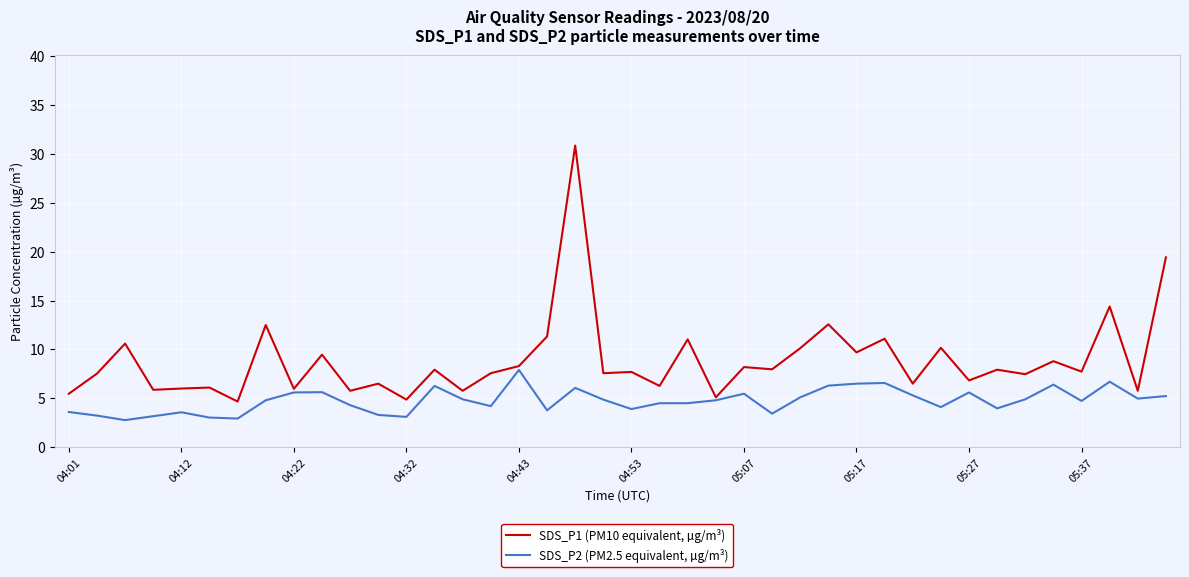

What are all the series names shown in the legend?

SDS_P1 (PM10 equivalent, µg/m³), SDS_P2 (PM2.5 equivalent, µg/m³)